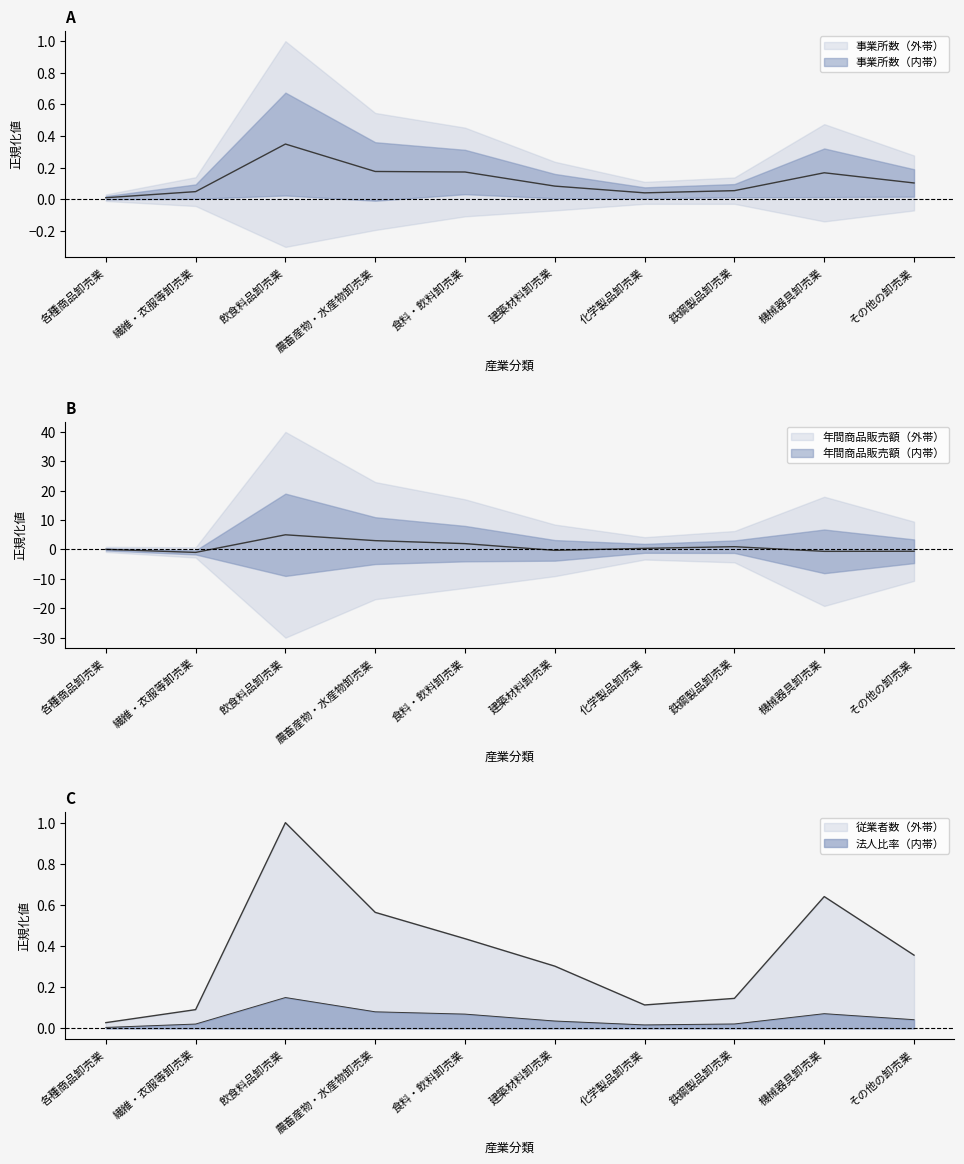

Read the 事業所数 value at 食料・飲料卸売業.

0.2